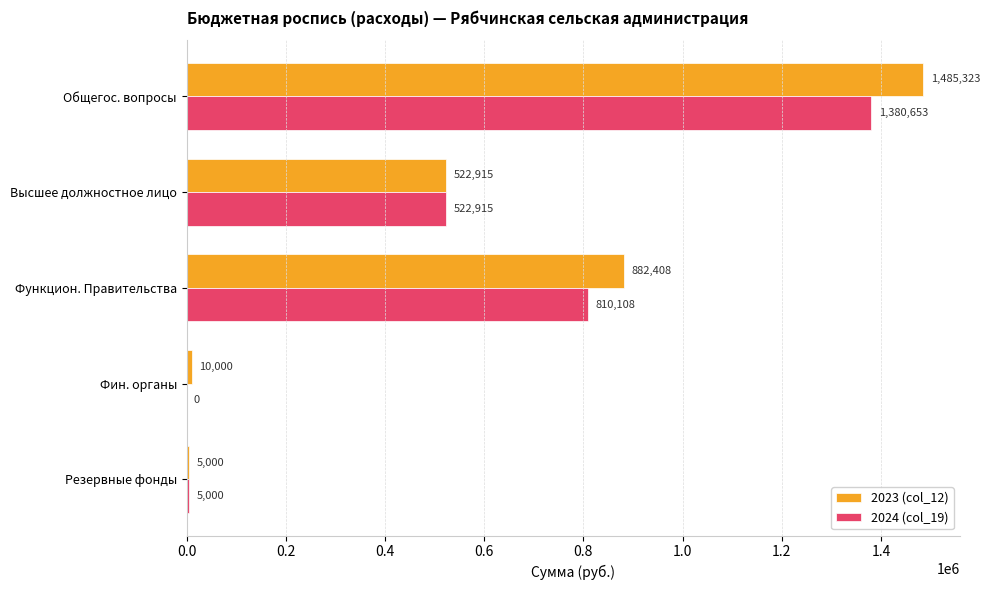

Which category has the highest value across all series?

Общегос. вопросы